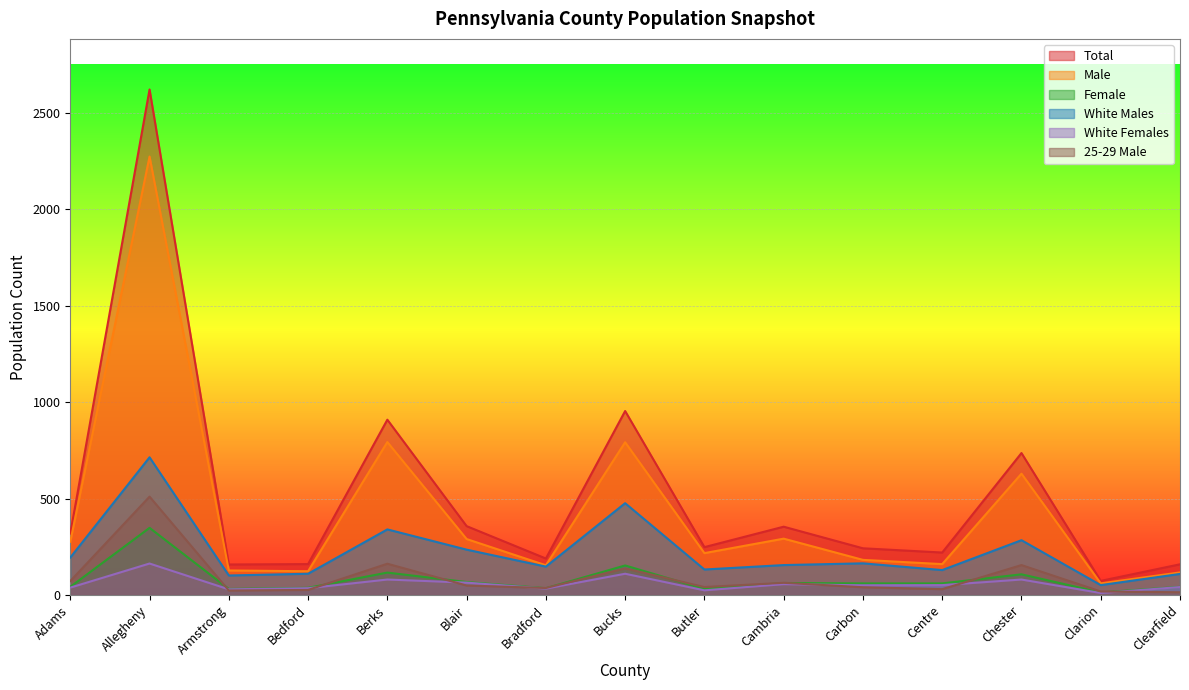

Reading left to right, list all the values displayed in this chart.

Total: Adams=318	Allegheny=2622	Armstrong=158	Bedford=160	Berks=909	Blair=357	Bradford=189	Bucks=954	Butler=248	Cambria=354	Carbon=242	Centre=220	Chester=736	Clarion=73	Clearfield=159
Male: Adams=276	Allegheny=2274	Armstrong=127	Bedford=123	Berks=793	Blair=290	Bradford=154	Bucks=792	Butler=217	Cambria=292	Carbon=182	Centre=160	Chester=629	Clarion=60	Clearfield=117
Female: Adams=42	Allegheny=348	Armstrong=31	Bedford=37	Berks=116	Blair=67	Bradford=35	Bucks=153	Butler=31	Cambria=62	Carbon=60	Centre=60	Chester=107	Clarion=13	Clearfield=42
White Males: Adams=194	Allegheny=714	Armstrong=101	Bedford=110	Berks=340	Blair=235	Bradford=147	Bucks=476	Butler=132	Cambria=155	Carbon=164	Centre=129	Chester=284	Clarion=51	Clearfield=109
White Females: Adams=38	Allegheny=163	Armstrong=29	Bedford=35	Berks=80	Blair=64	Bradford=33	Bucks=110	Butler=24	Cambria=56	Carbon=50	Centre=51	Chester=80	Clarion=10	Clearfield=41
25-29 Male: Adams=72	Allegheny=510	Armstrong=23	Bedford=26	Berks=162	Blair=49	Bradford=36	Bucks=138	Butler=41	Cambria=63	Carbon=40	Centre=30	Chester=155	Clarion=18	Clearfield=14